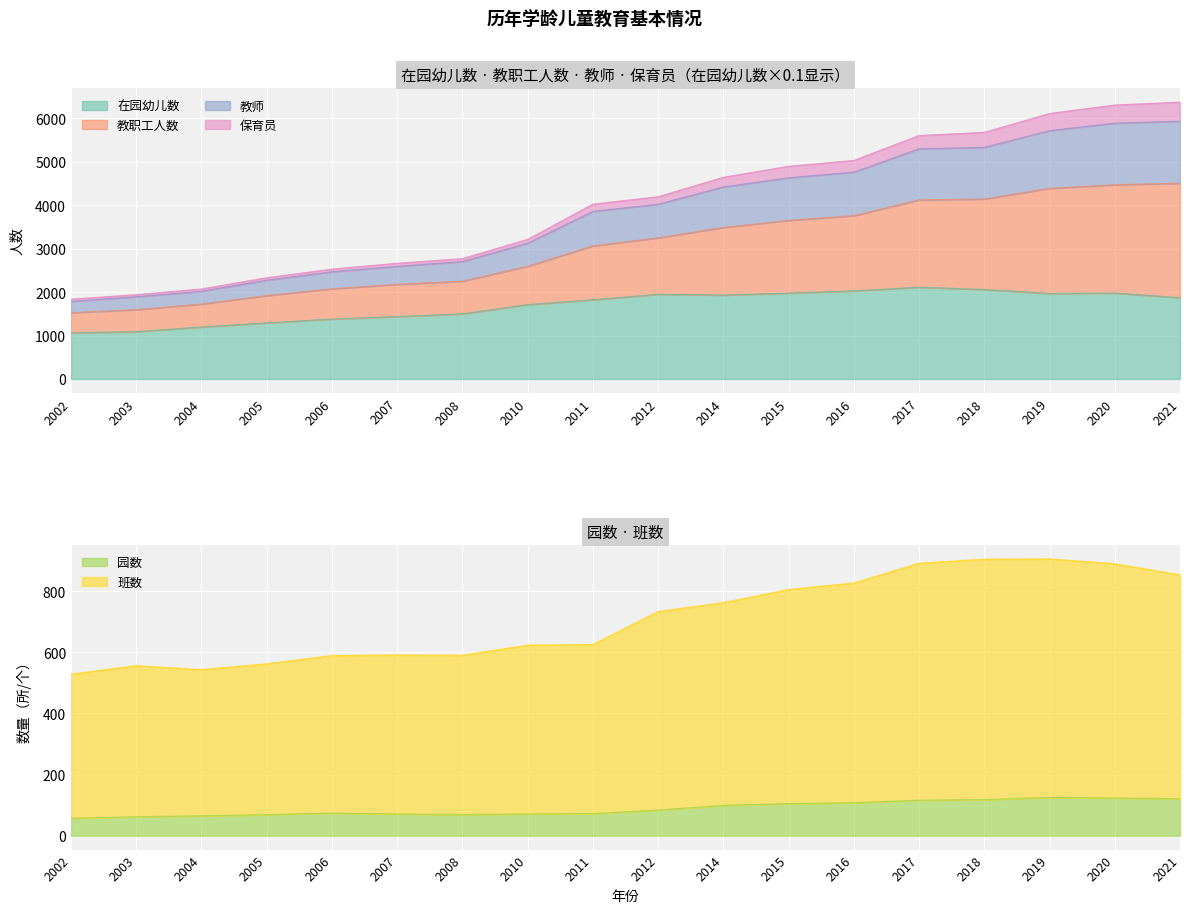

Where does the 班数 series first go above 733?

2014